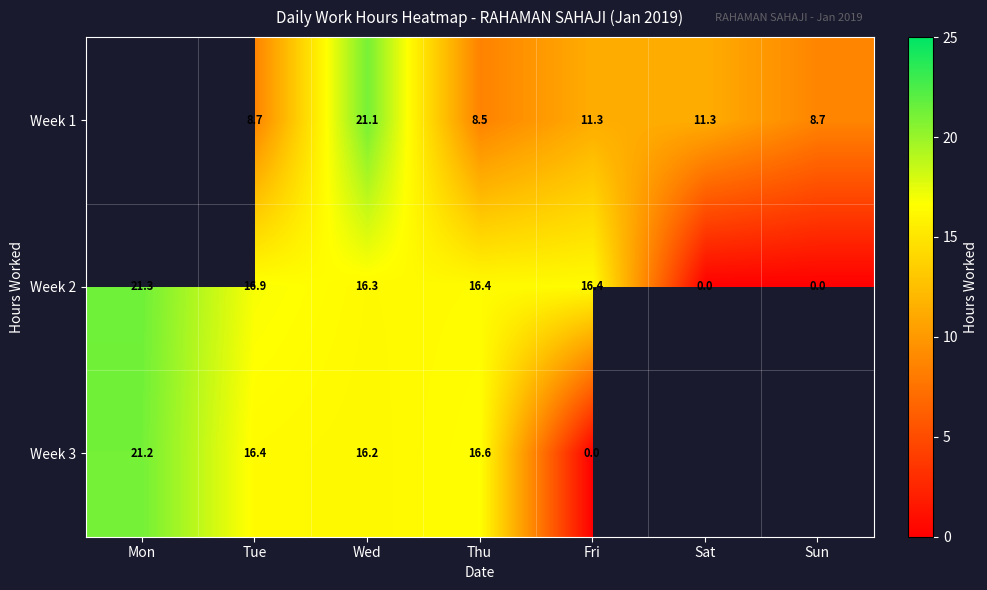

At which category is the sum across all series the highest?

Wed